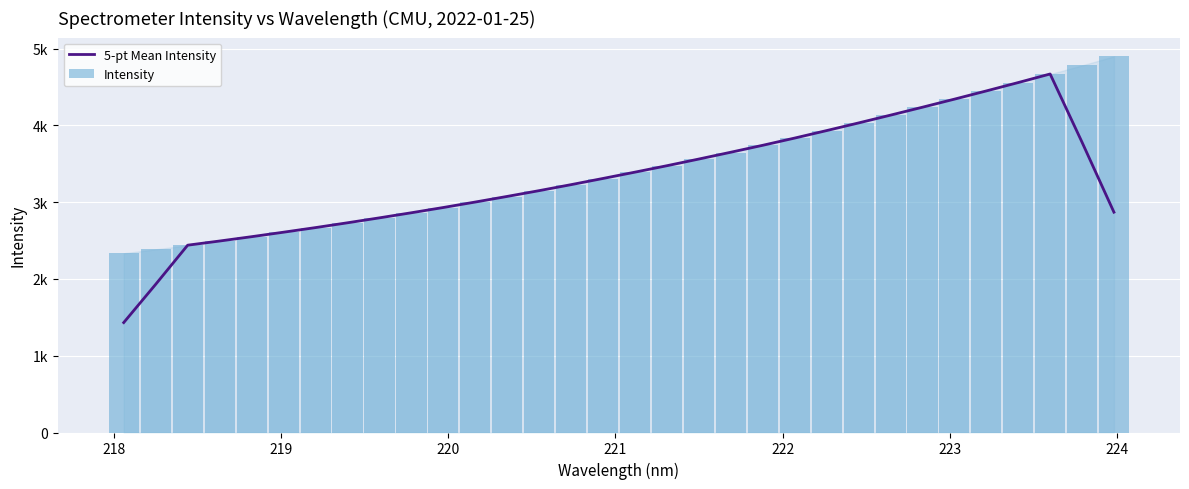

What is the value of the 5-pt Mean Intensity bar at the 12th from the left?

3003.0